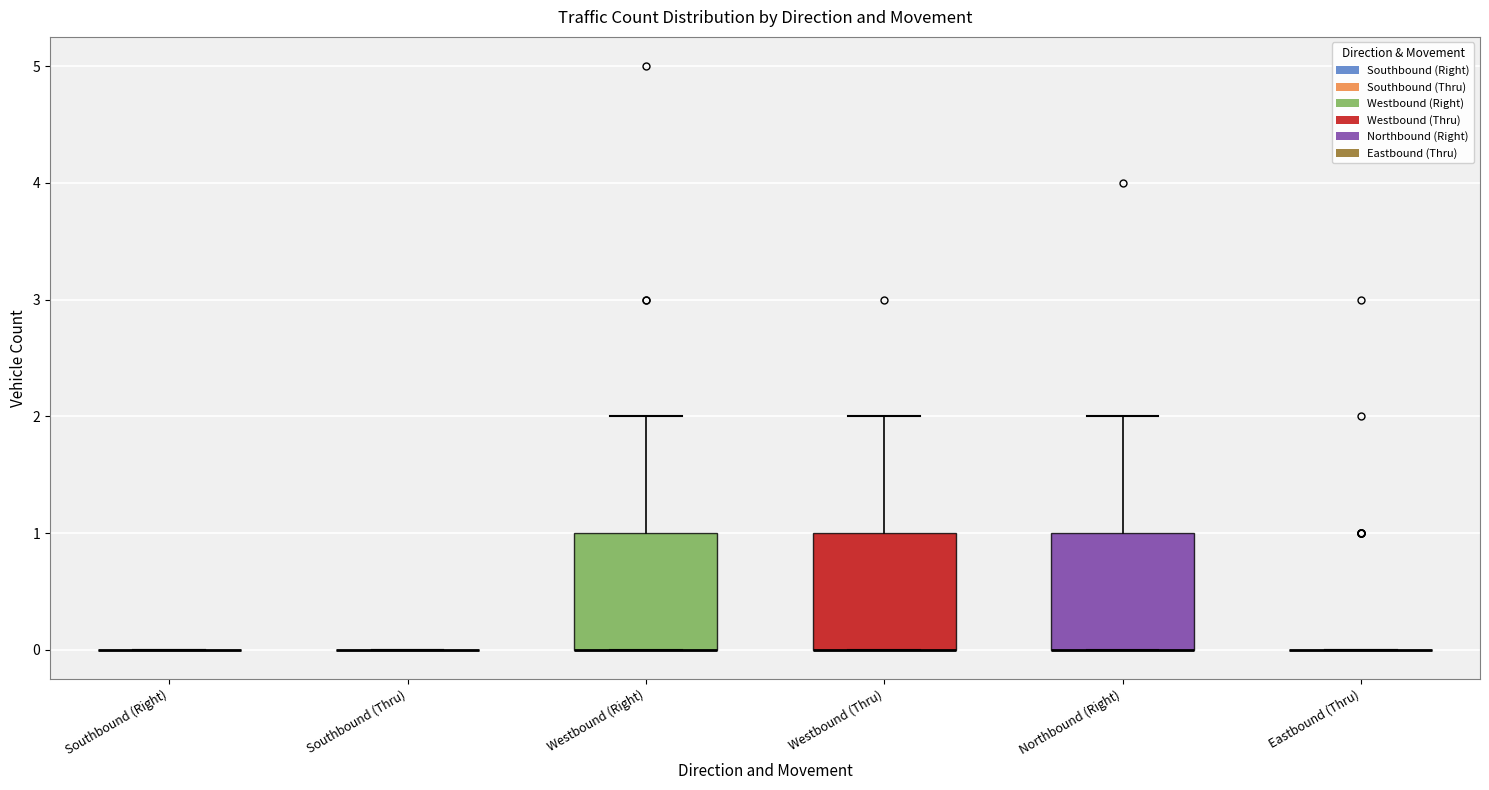

Reading left to right, transcribe this box plot: for each box, give where its median line is, the range the box spans, and where its two whiskers end, as read against the y-axis. The values are not printed on the chart, so give them approximately, as read against the axis.

Southbound (Right): box collapsed to a line at 0, whiskers 0 to 0
Southbound (Thru): box collapsed to a line at 0, whiskers 0 to 0
Westbound (Right): median 0 (drawn on the box's lower edge), box 0 to 1, whiskers 0 to 2
Westbound (Thru): median 0 (drawn on the box's lower edge), box 0 to 1, whiskers 0 to 2
Northbound (Right): median 0 (drawn on the box's lower edge), box 0 to 1, whiskers 0 to 2
Eastbound (Thru): box collapsed to a line at 0, whiskers 0 to 0